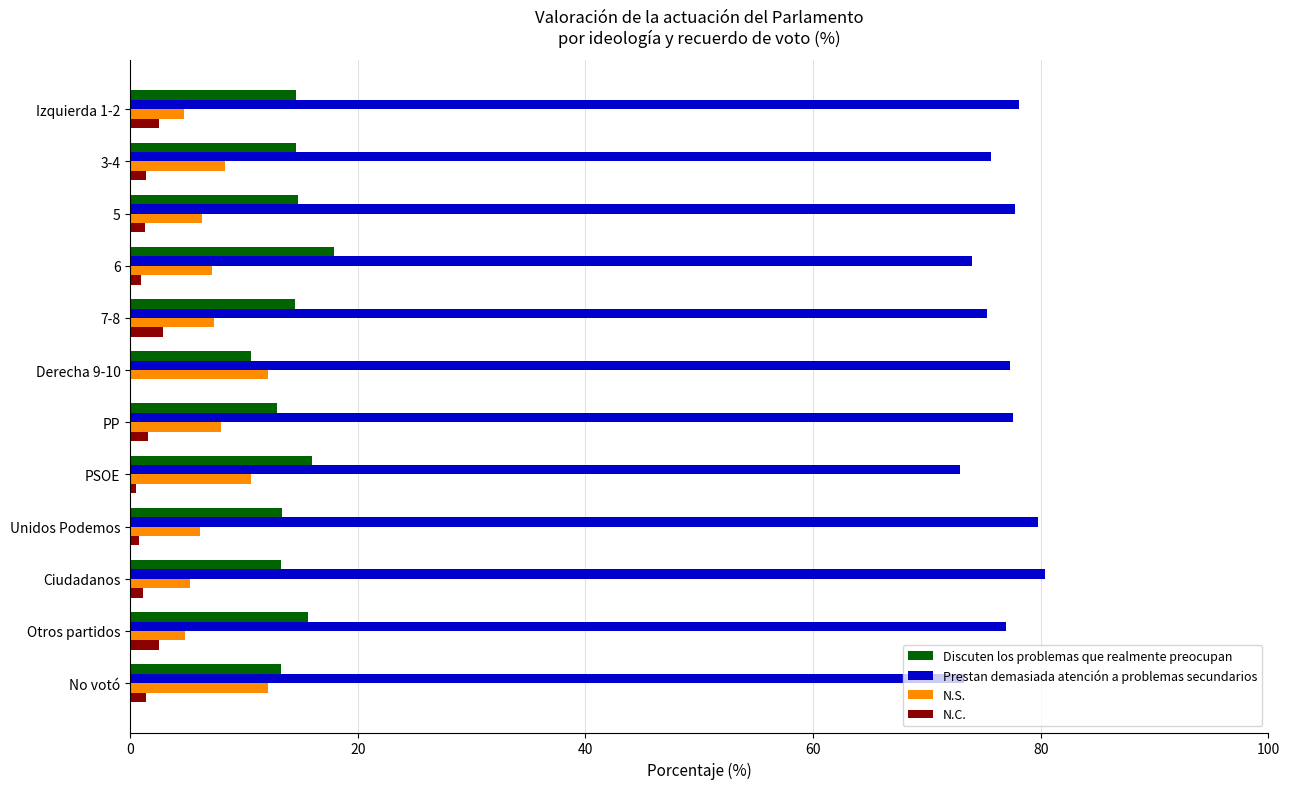

The value of Discuten los problemas que realmente preocupan at 7-8 is 14.5. True or false?

True